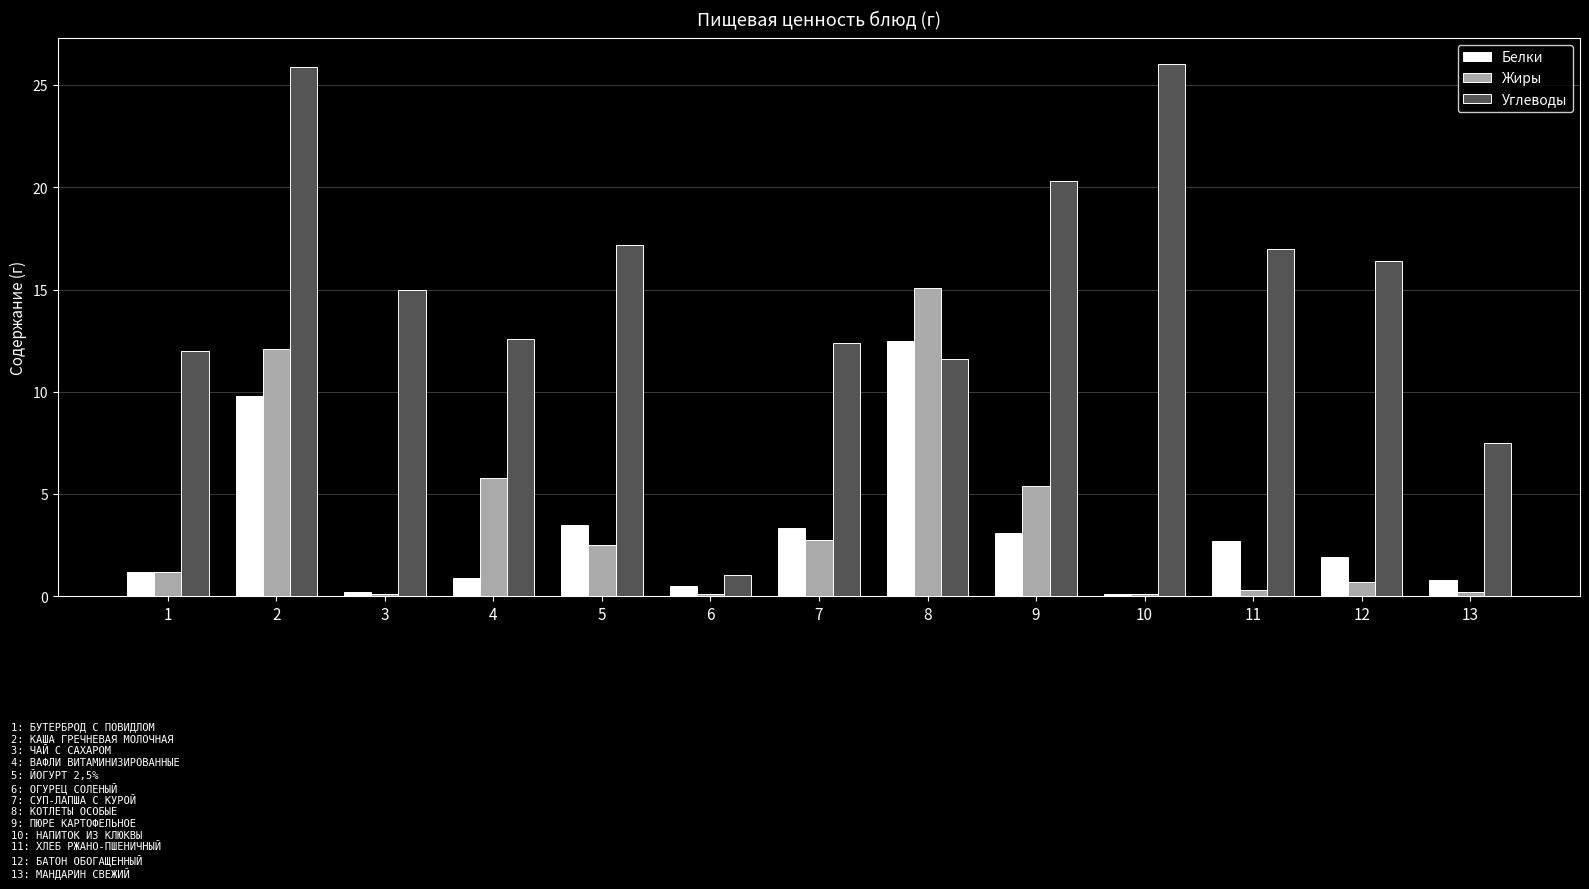

What is the lowest value of the Углеводы series?

1.0